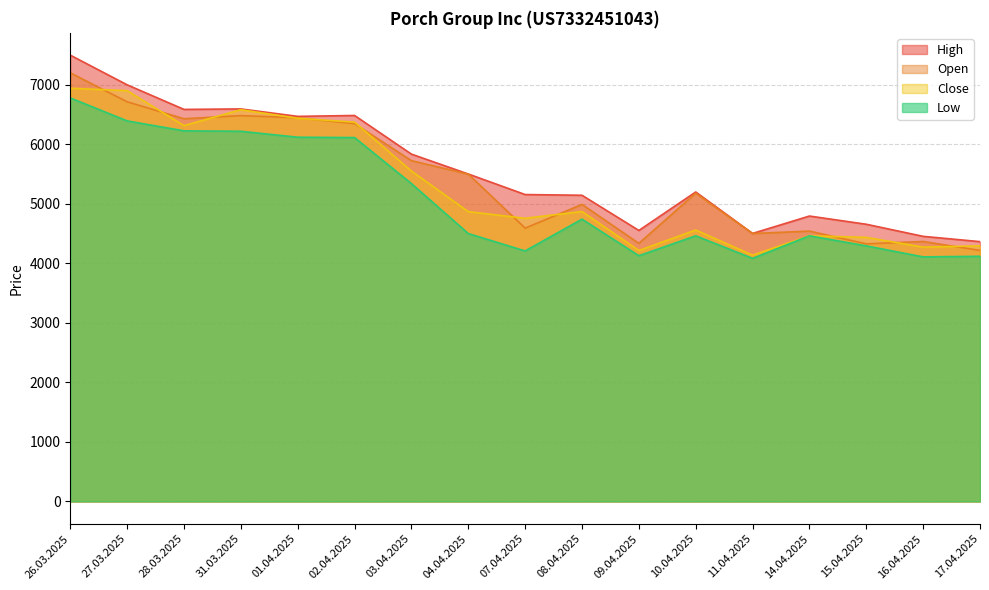

What is the label of the 3rd point from the right?

15.04.2025